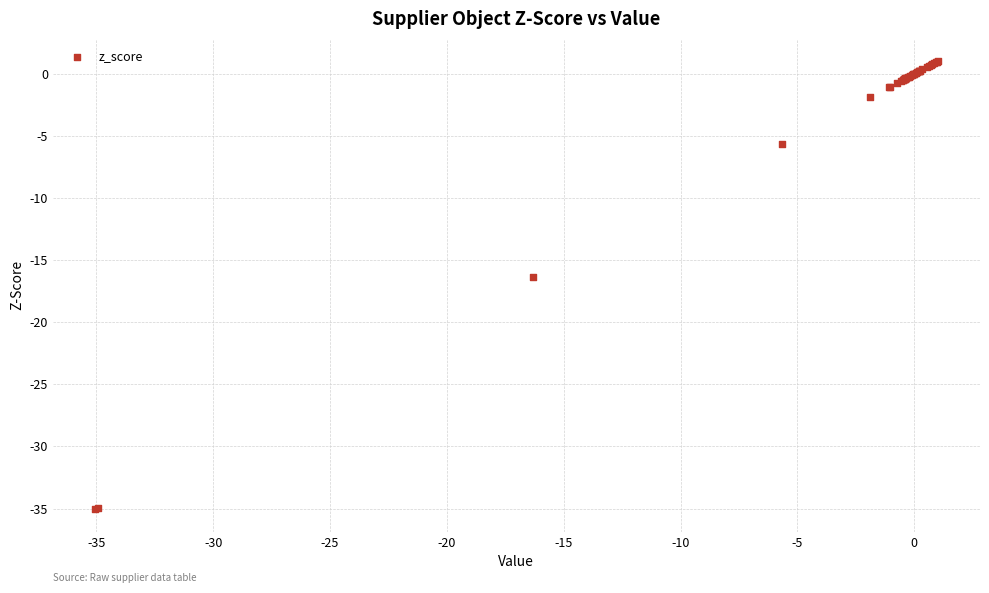

What Y value in the scatter plot is closest to -17?

-16.3